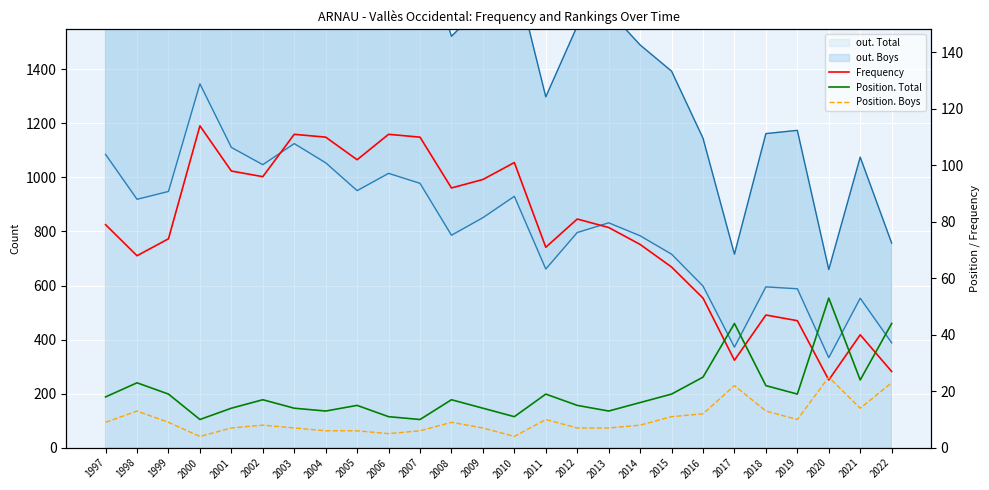

True or false: Frequency has more than 0 interior local peaks.

True